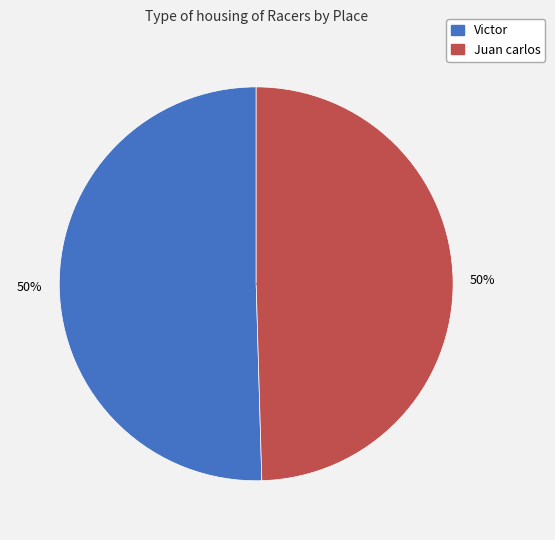

What is the ratio of the value at Juan carlos to the value at Victor?

1.0